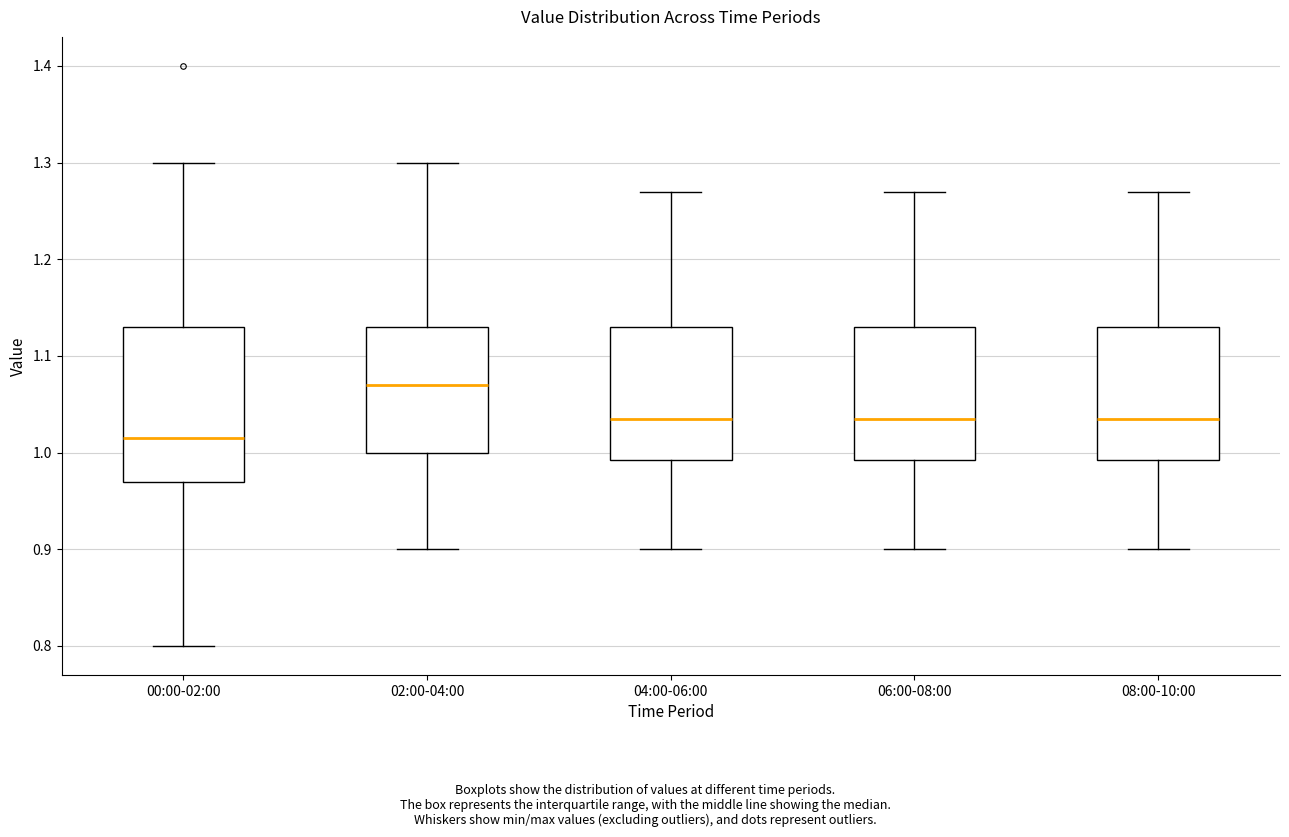

Which box is the tallest, from its lower edge to its upper edge?

00:00-02:00